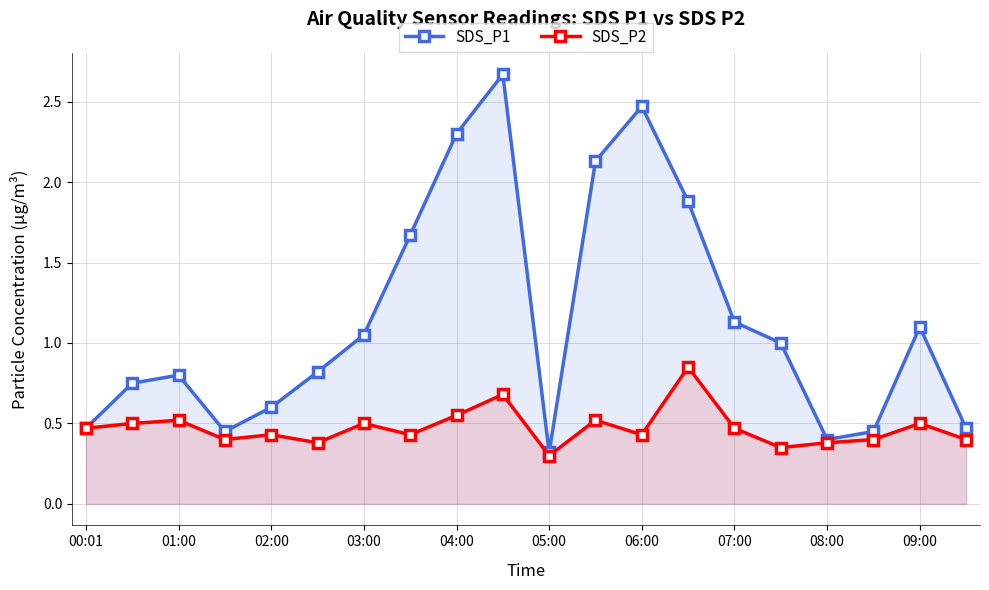

Which series has the widest spread of values?

SDS_P1